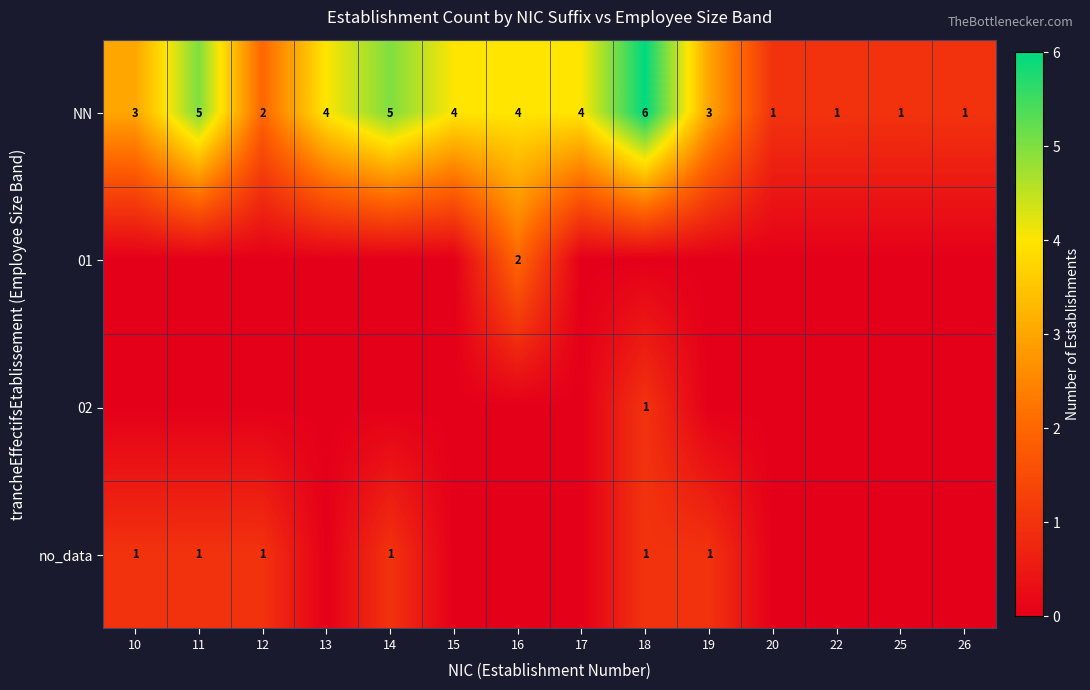

The no_data series shows 2 at 18. True or false?

False